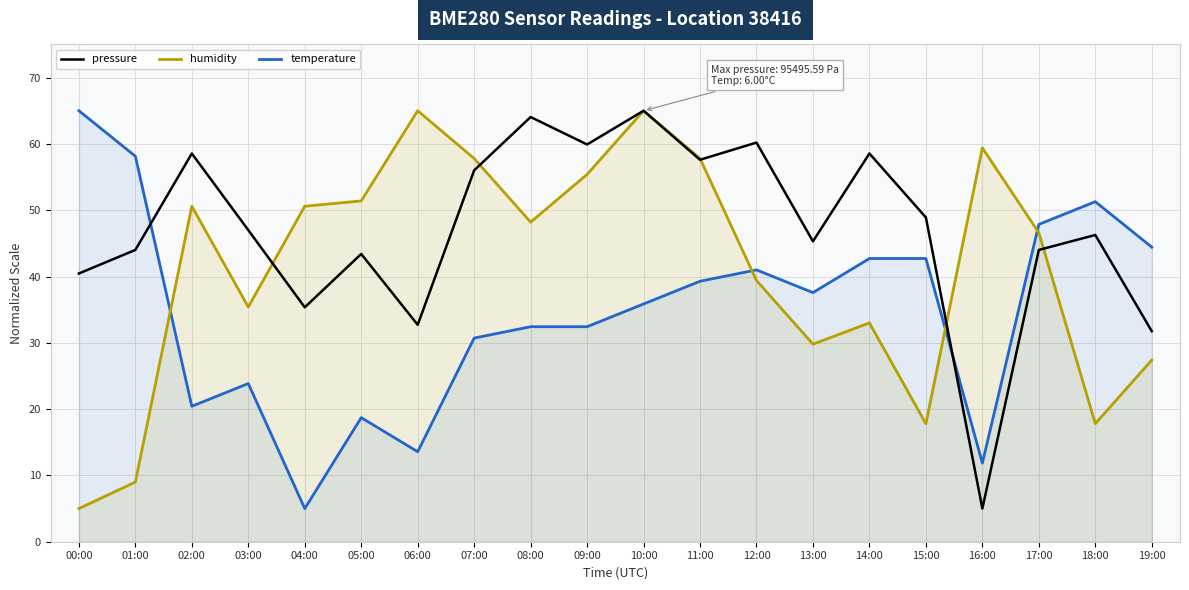

Which series changed the most between 05:00 and 11:00?

temperature